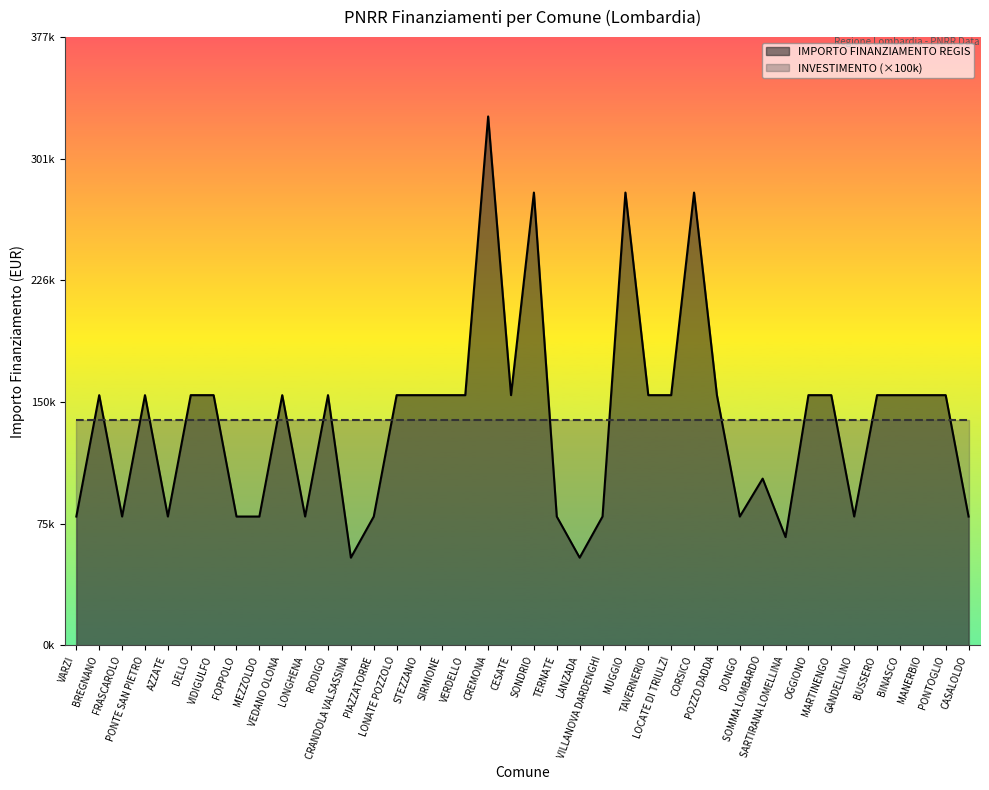

Between RODIGO and SARTIRANA LOMELLINA, which is larger?

RODIGO